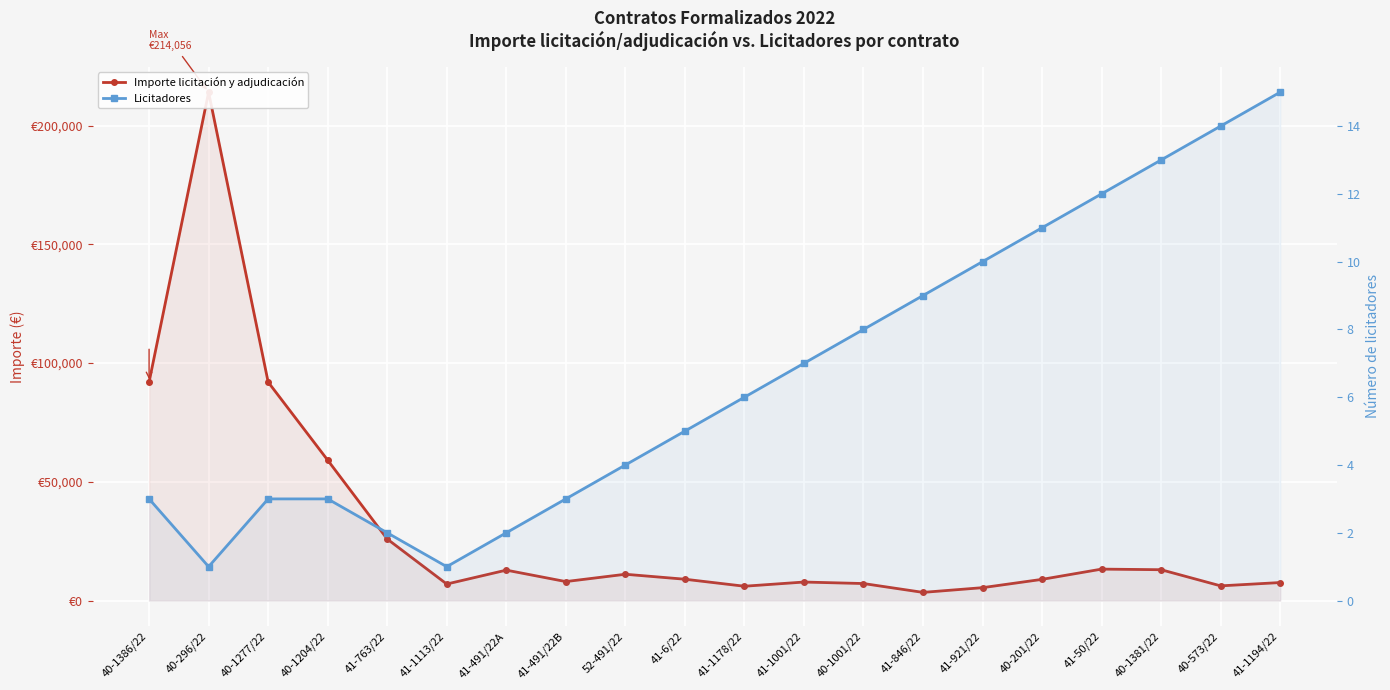

Which has a higher value, 41-1194/22 or 41-491/22B?

41-491/22B